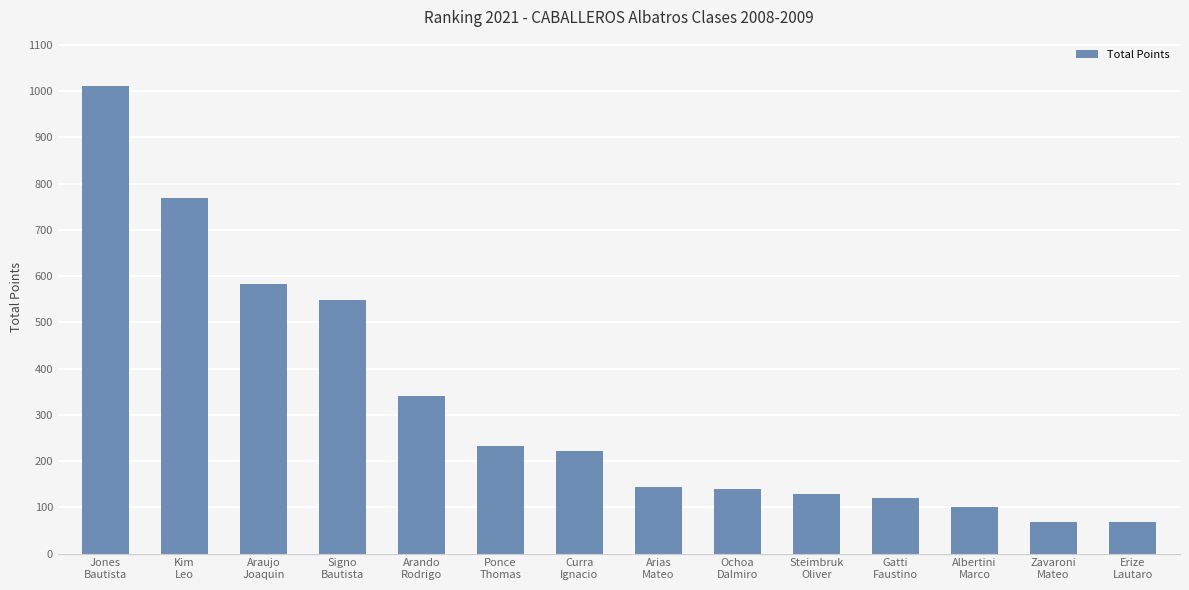

What is the greatest value displayed?

1010.0